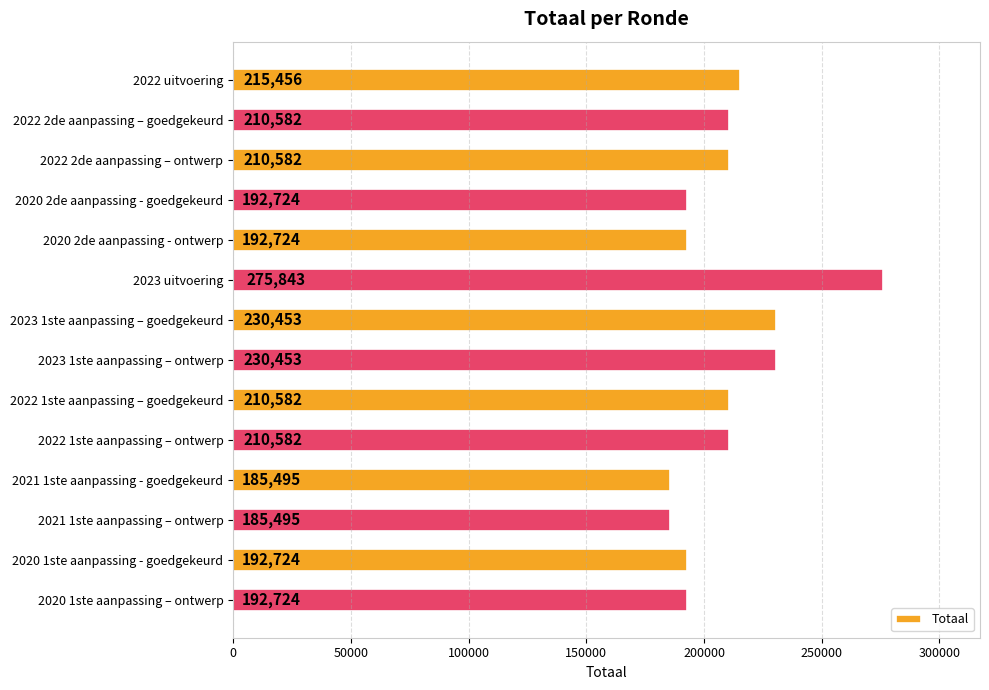

What is the difference between the second highest and minimum values?

44958